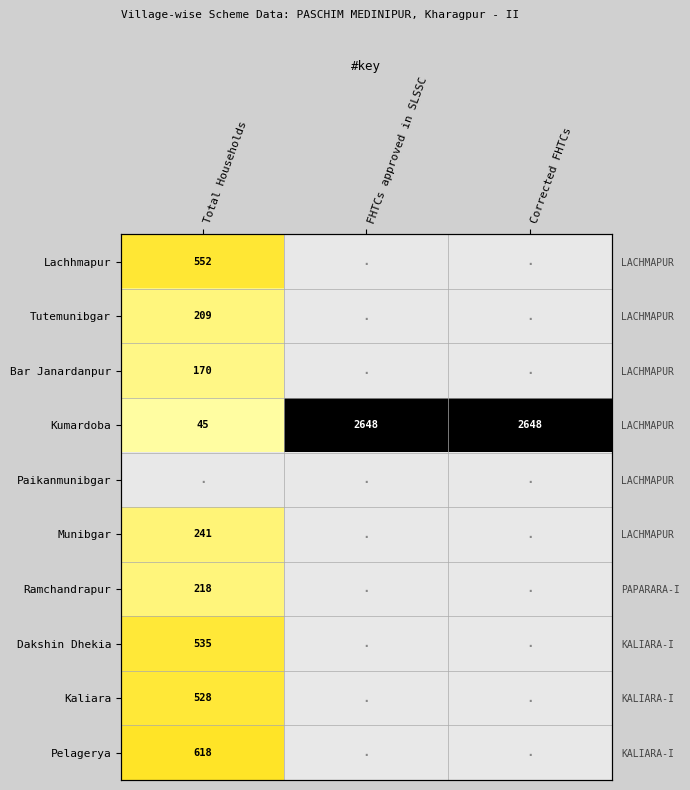

Is the value of Dakshin Dhekia at FHTCs approved in SLSSC greater than the value of Paikanmunibgar at FHTCs approved in SLSSC?

No